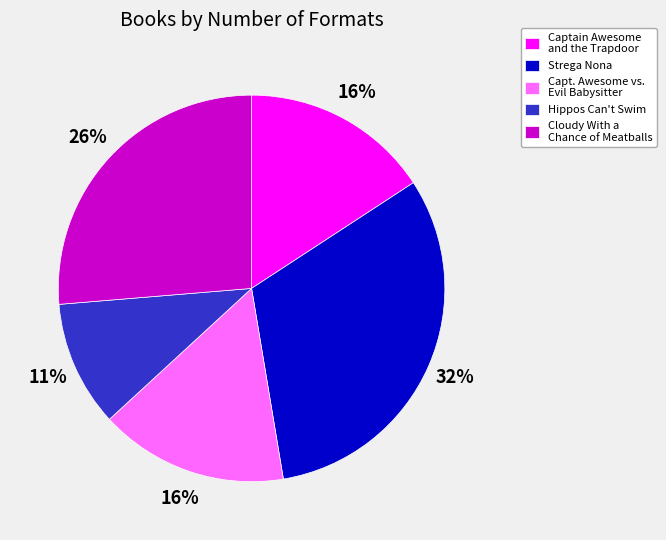

Which slice is the largest?

Strega Nona